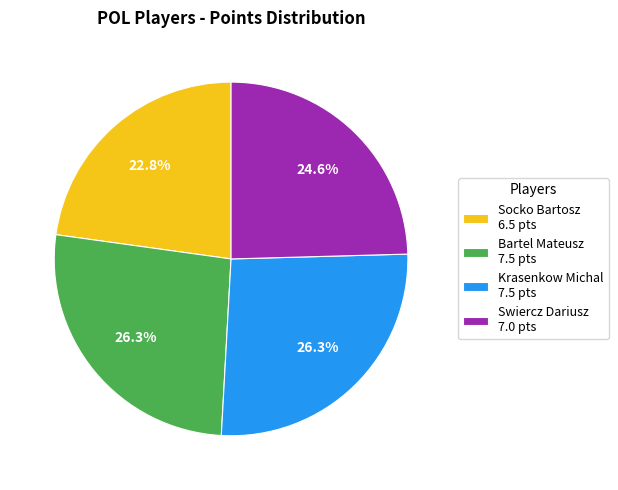

What is the ratio of the value at Socko Bartosz to the value at Krasenkow Michal?

0.9